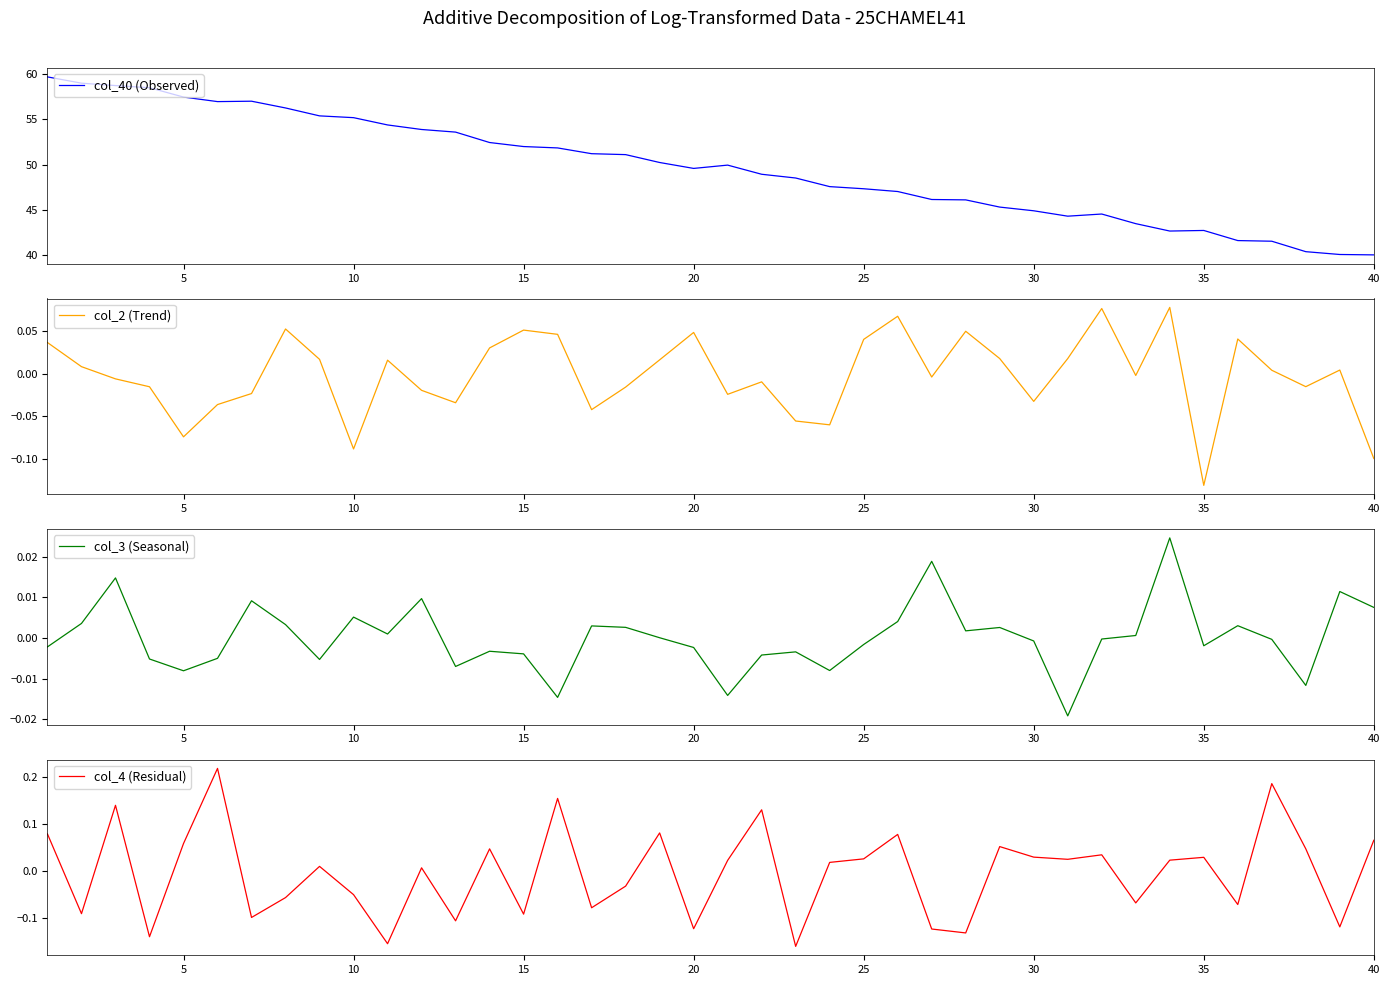

How many data points in col_2 (Trend) are less than 0?

20